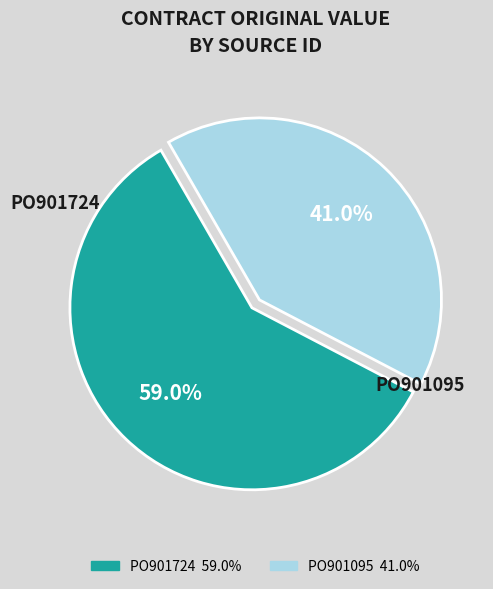

To the nearest percent, what is the combined percentage of PO901095 and PO901724?

100%